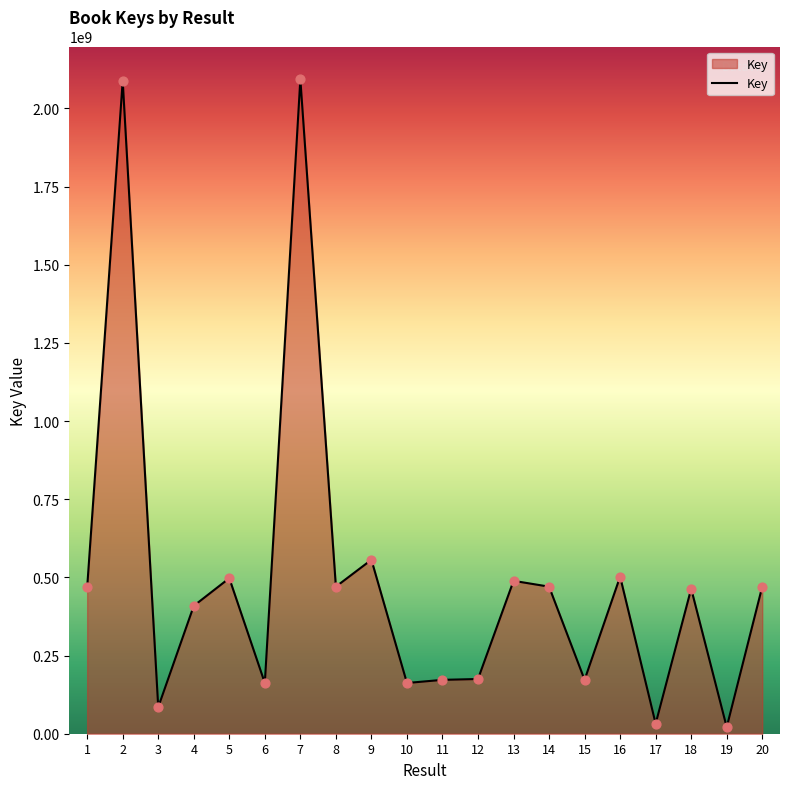

What is the ratio of the value at 8 to the value at 2?

0.2